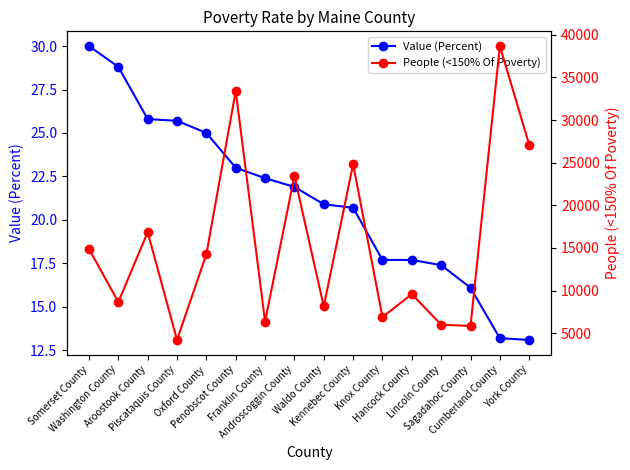

At which label does Value (Percent) first exceed 21?

Somerset County